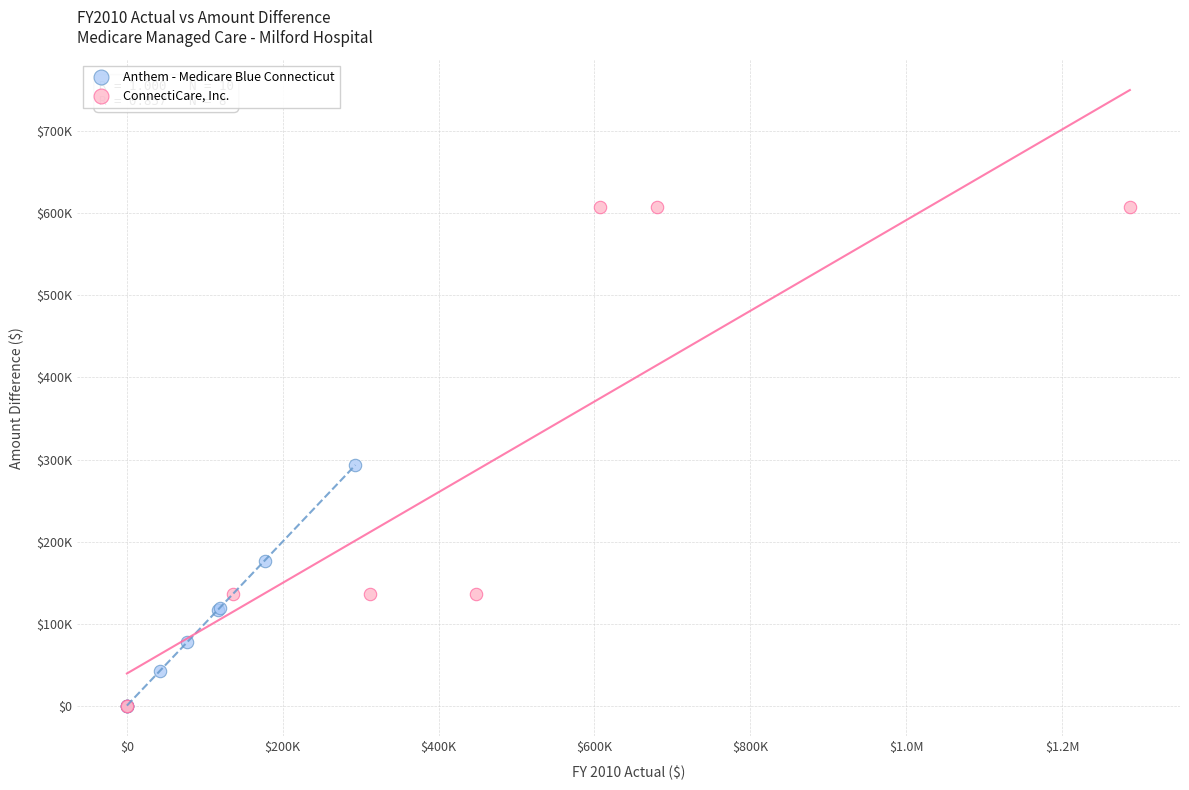

What are all the series names shown in the legend?

Anthem - Medicare Blue Connecticut, ConnectiCare, Inc.